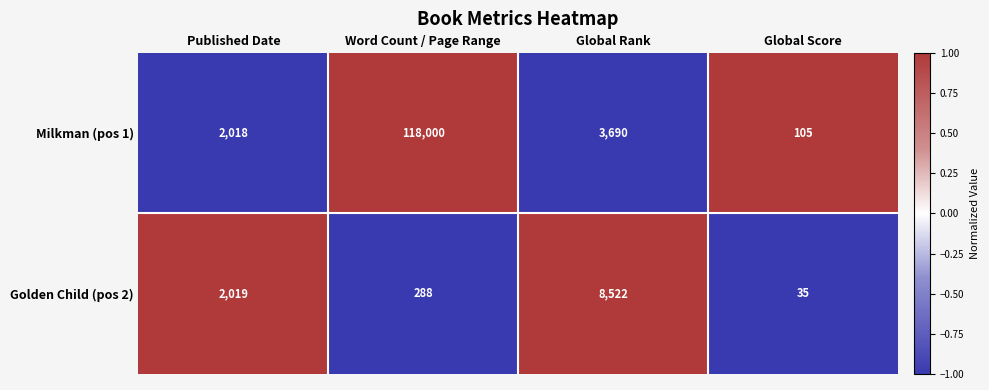

What is the sum of all Milkman (pos 1) values?

123813